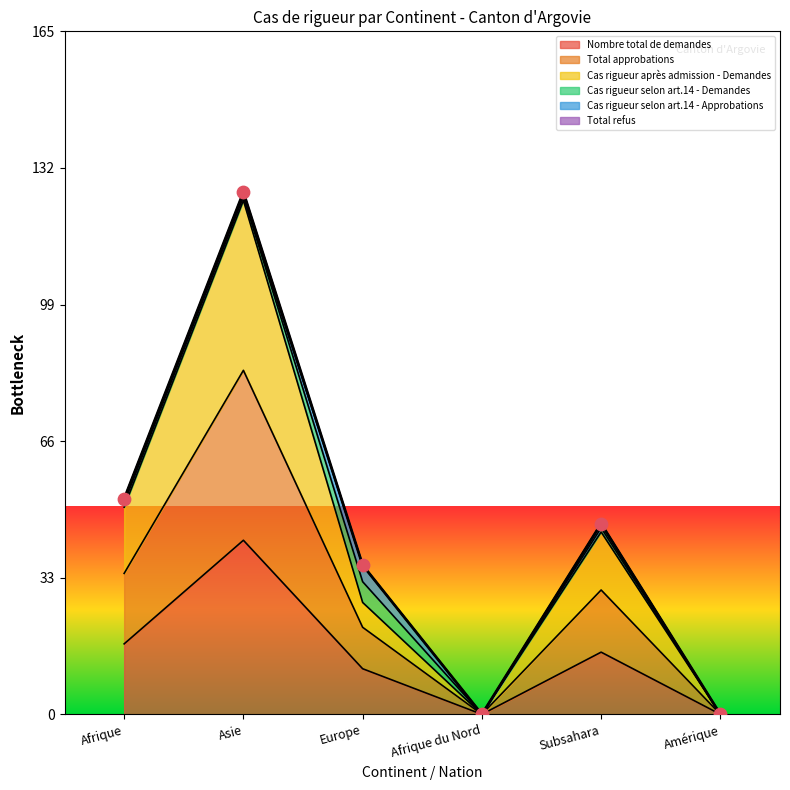

At how many categories does at least one series exceed 26?

4